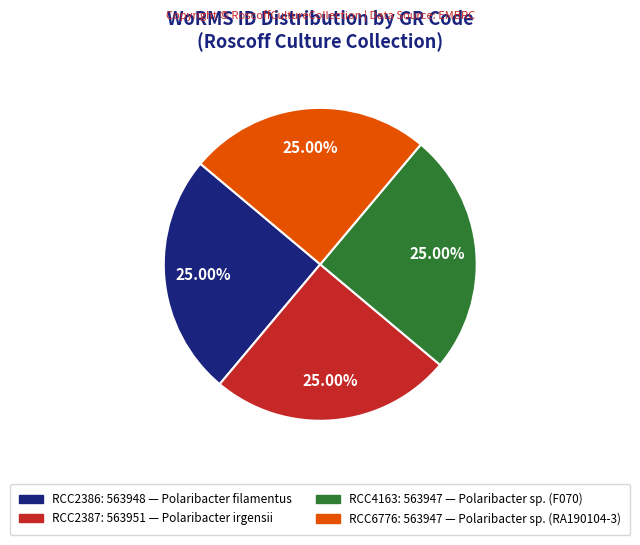

What is the ratio of the value at RCC2386 to the value at RCC2387?

1.0